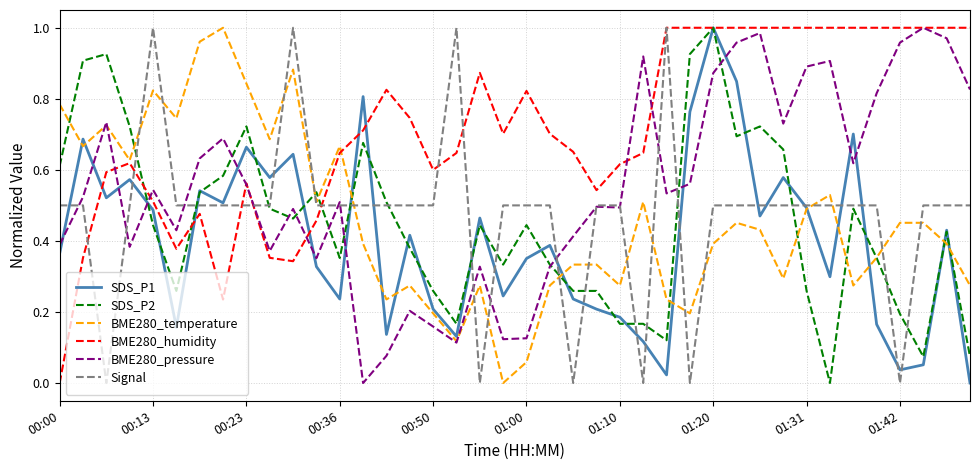

Which series has the largest total across all categories?

BME280_humidity